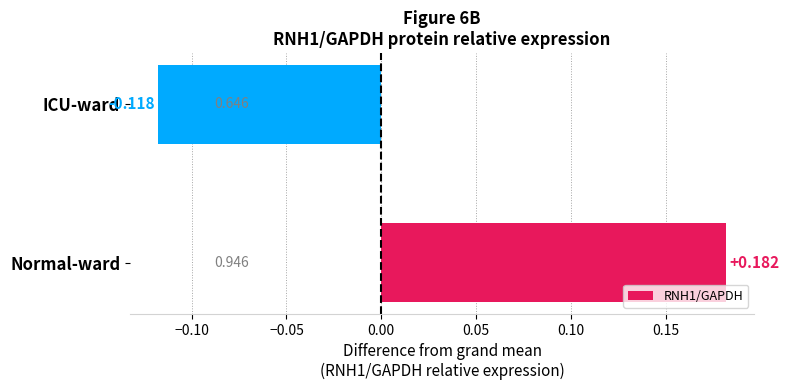

How many values exceed 0?

1